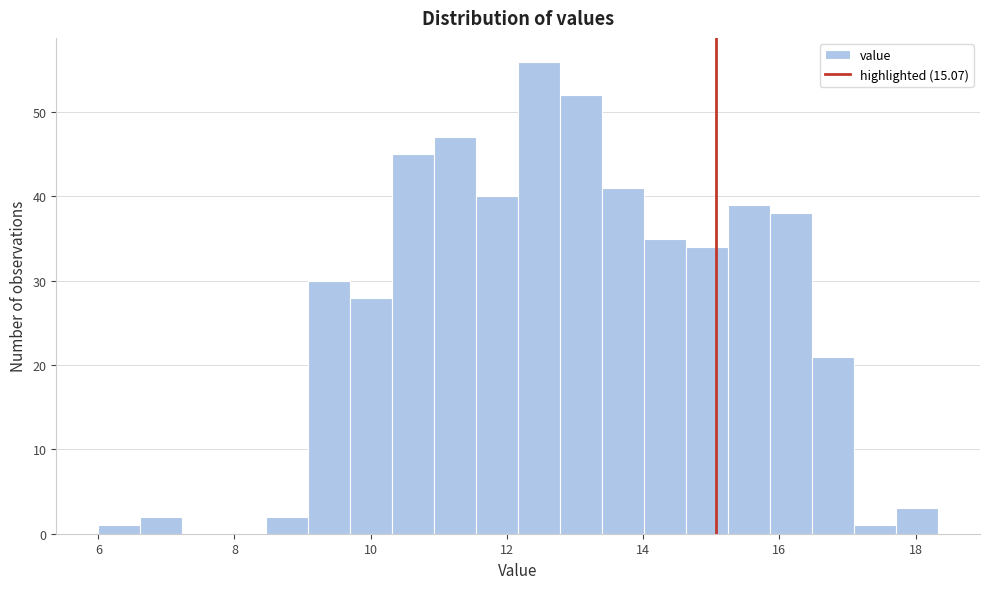

Read against the x-axis, roughly where is the centre of the tallest bar?

12.4